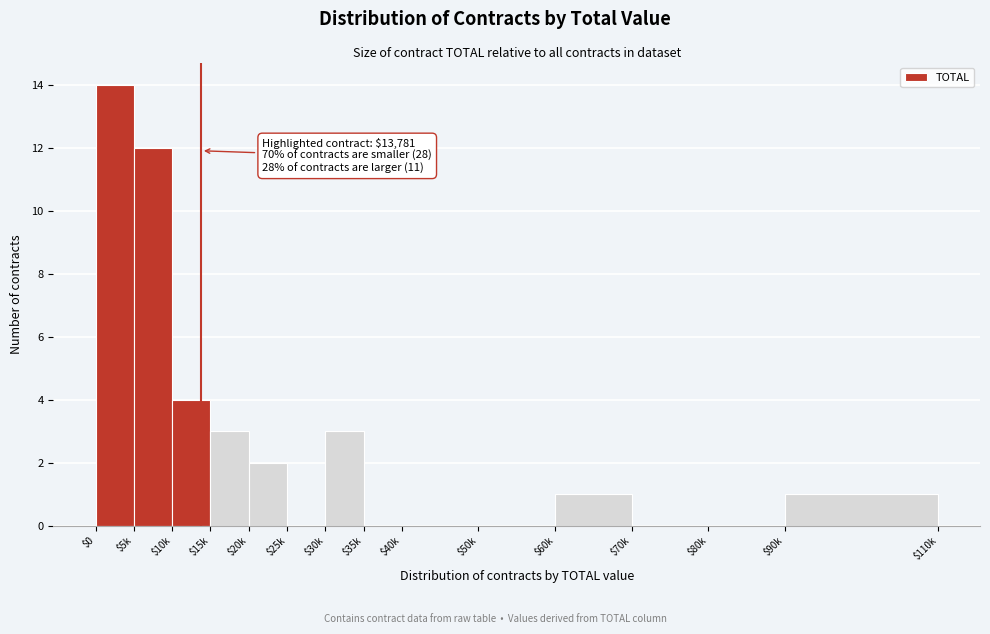

What is the greatest value displayed?

14